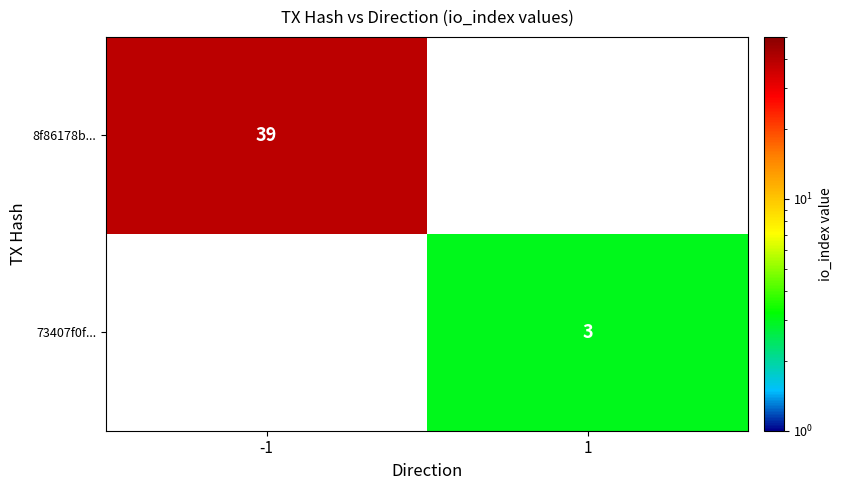

At which category does the chart reach its minimum across all series?

1